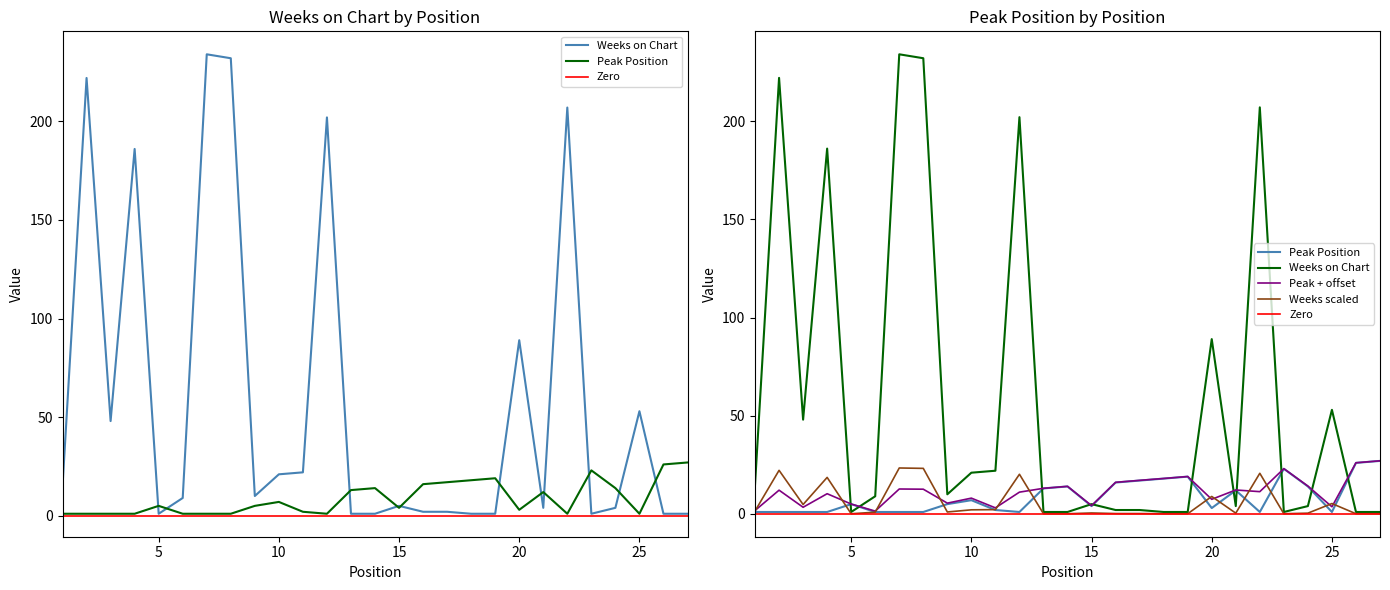

What is the average value of the Weeks on Chart series?

58